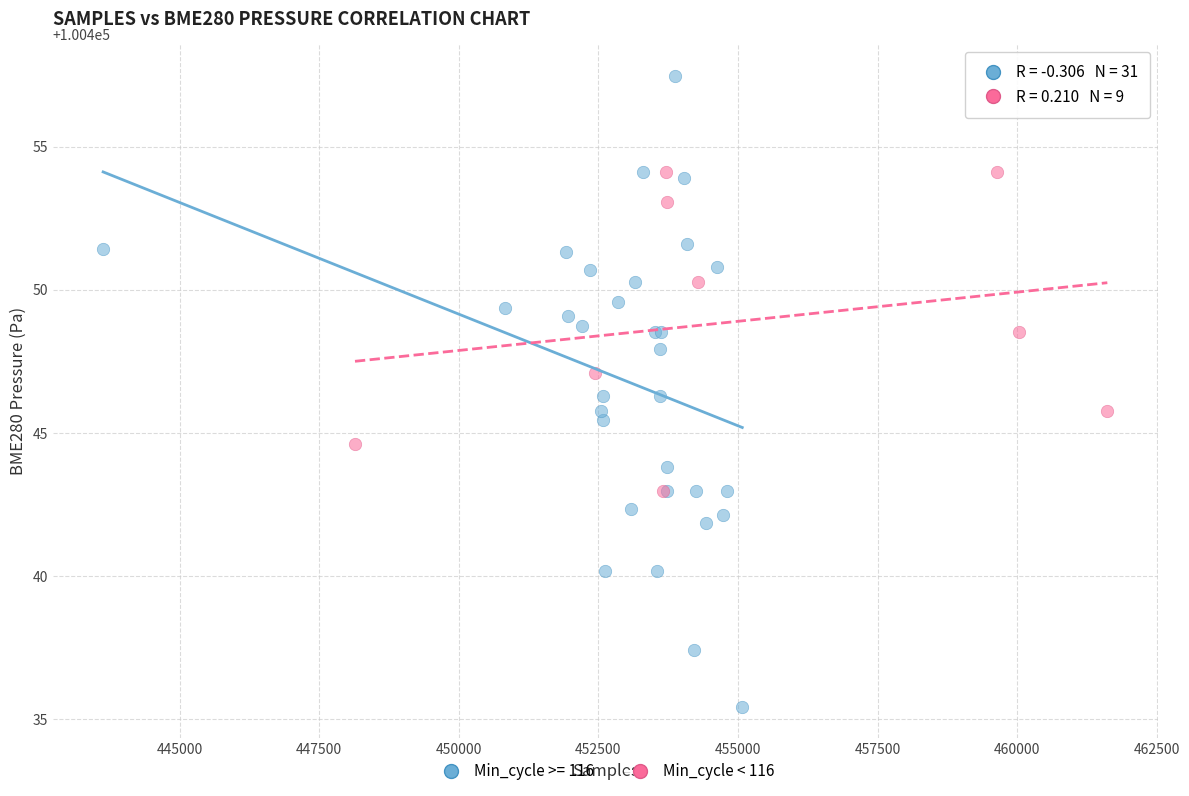

Which series contains the lowest Y value?

Min_cycle >= 116